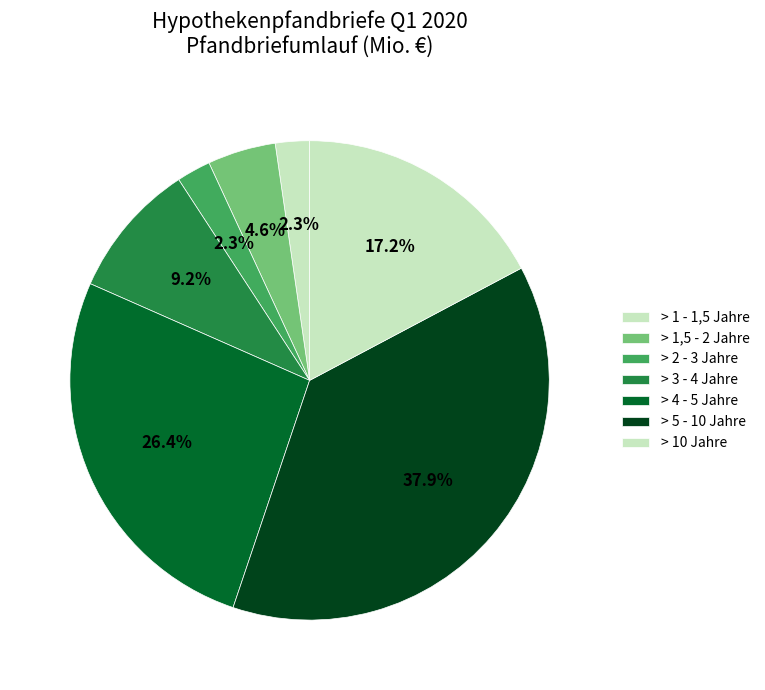

Count the number of slices in the pie.

7